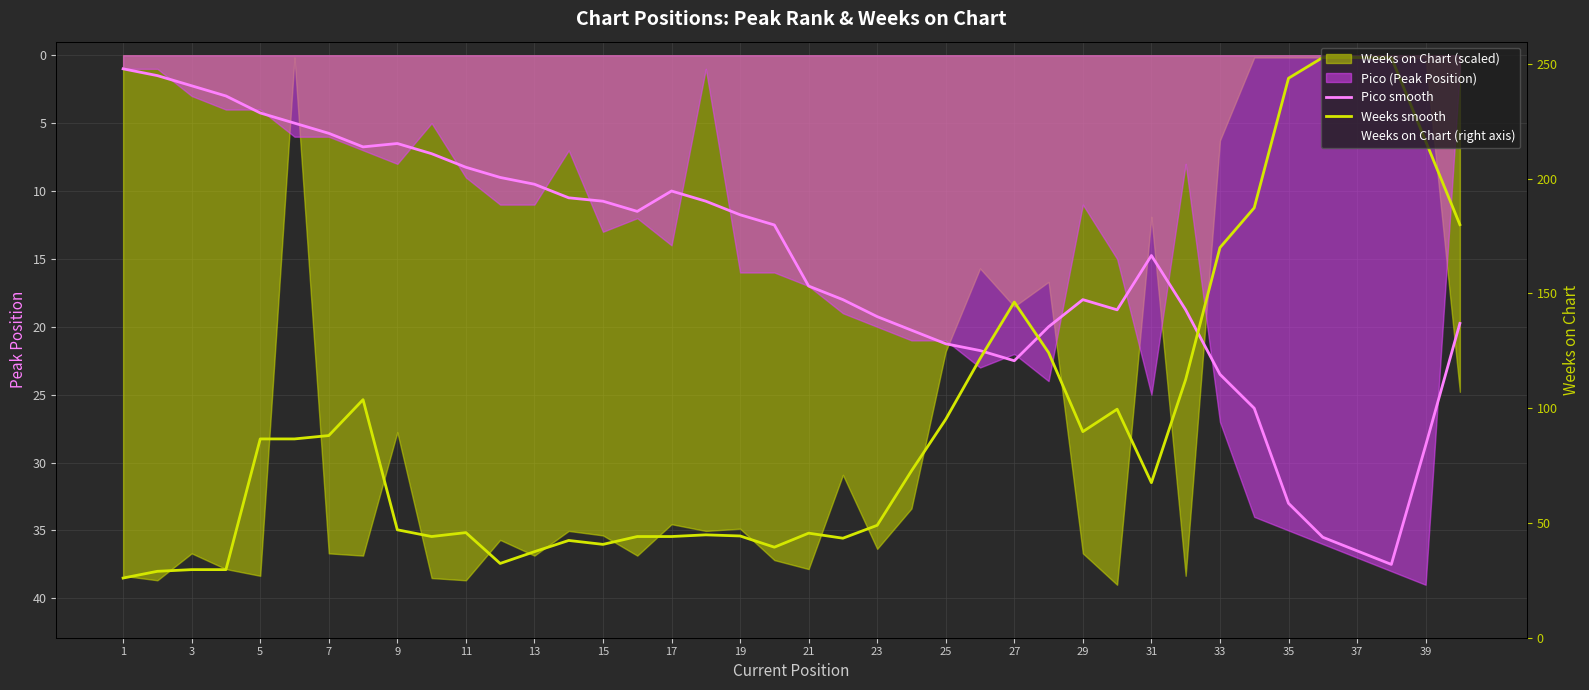

Which category has the lowest value in the Weeks on Chart (right axis) series?

11